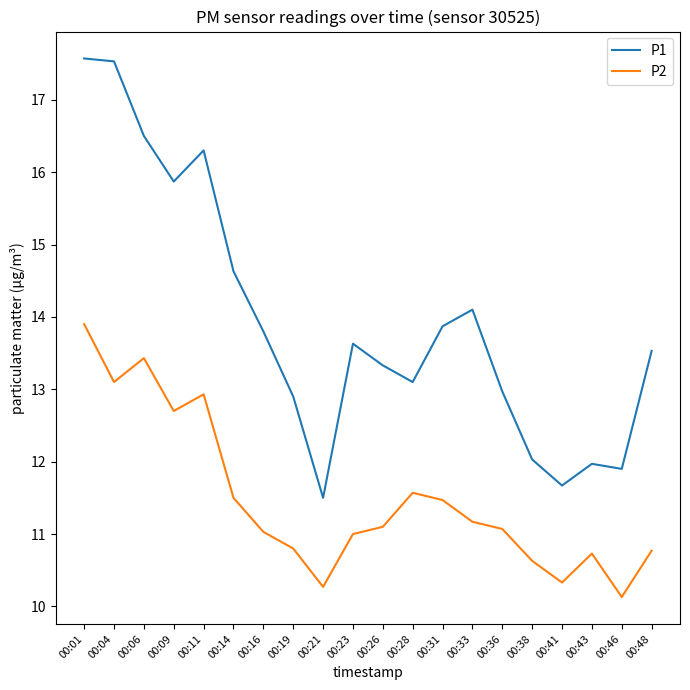

True or false: P1 has more than 1 interior local peaks.

True